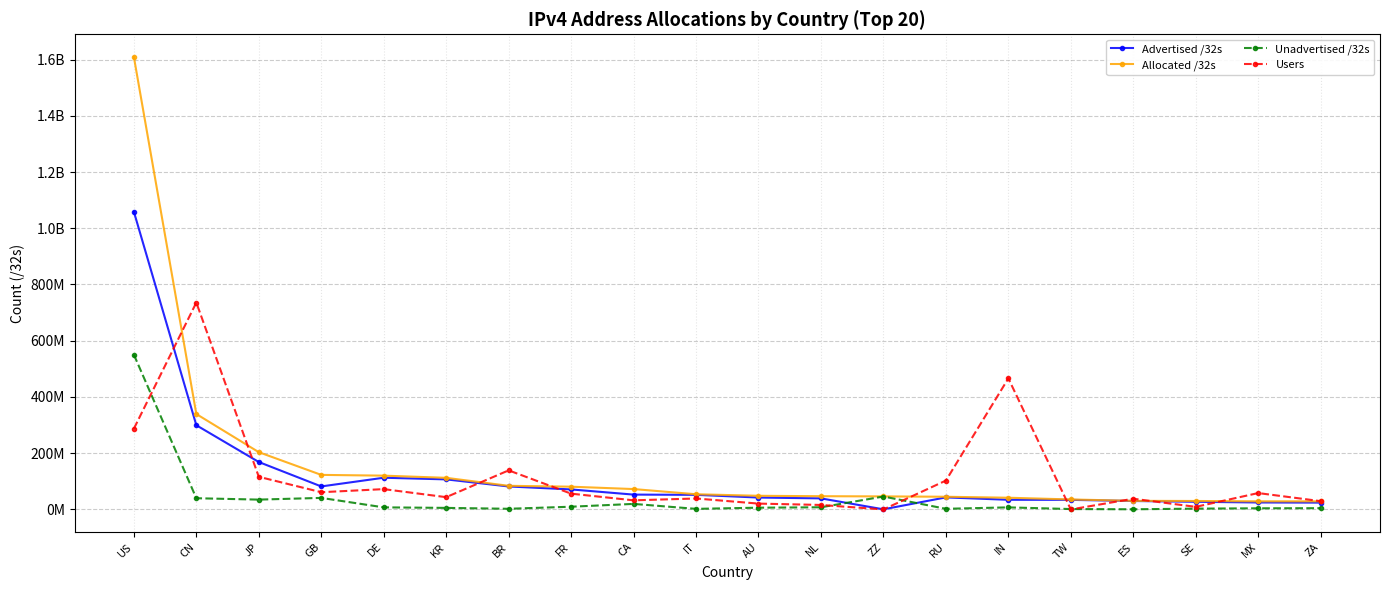

What are all the series names shown in the legend?

Advertised /32s, Allocated /32s, Unadvertised /32s, Users